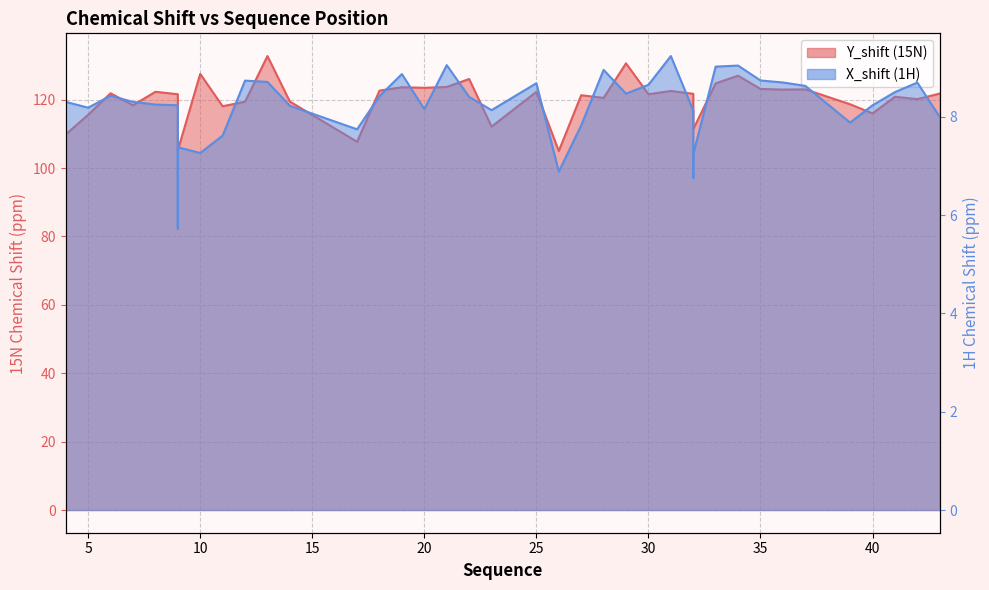

True or false: X_shift has a value of 4.5 at 35.

False